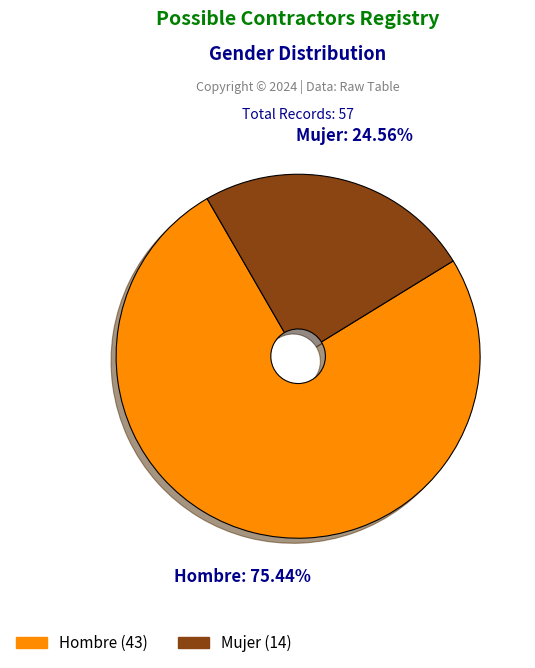

Which has a higher value, Mujer or Hombre?

Hombre